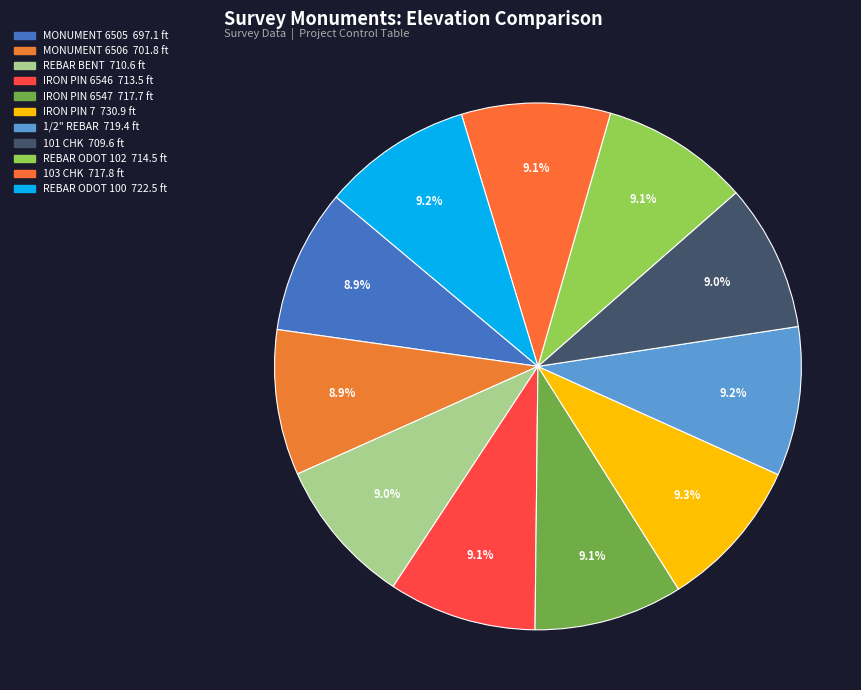

Which slice is the largest?

IRON PIN (7)